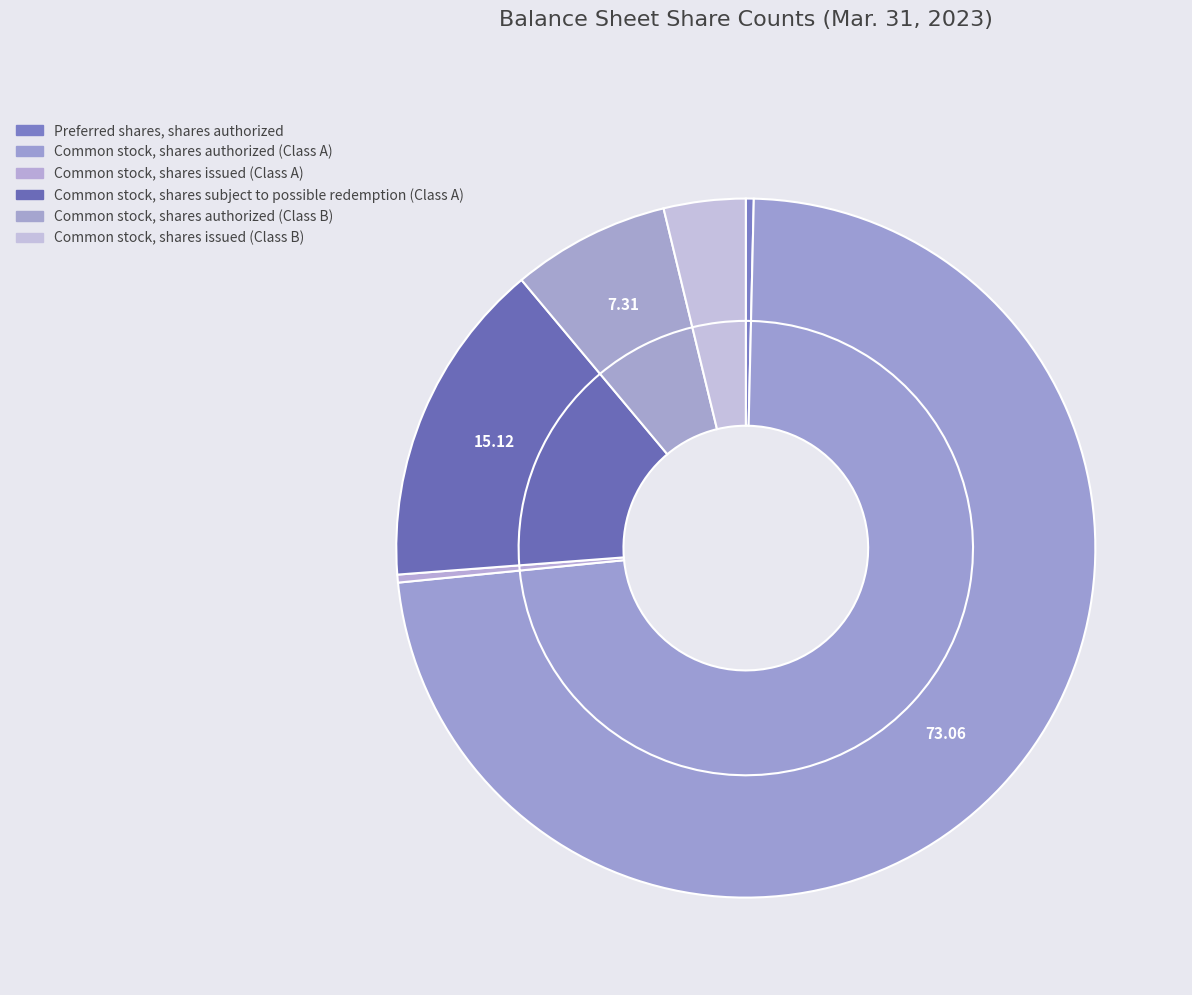

Which has a higher value, Common stock, shares issued (Class B) or Preferred shares, shares authorized?

Common stock, shares issued (Class B)